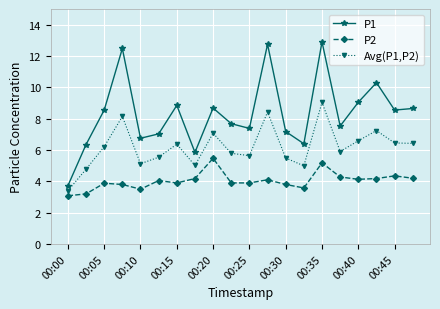

What is the value of the P1 point at the 16th from the left?

7.5